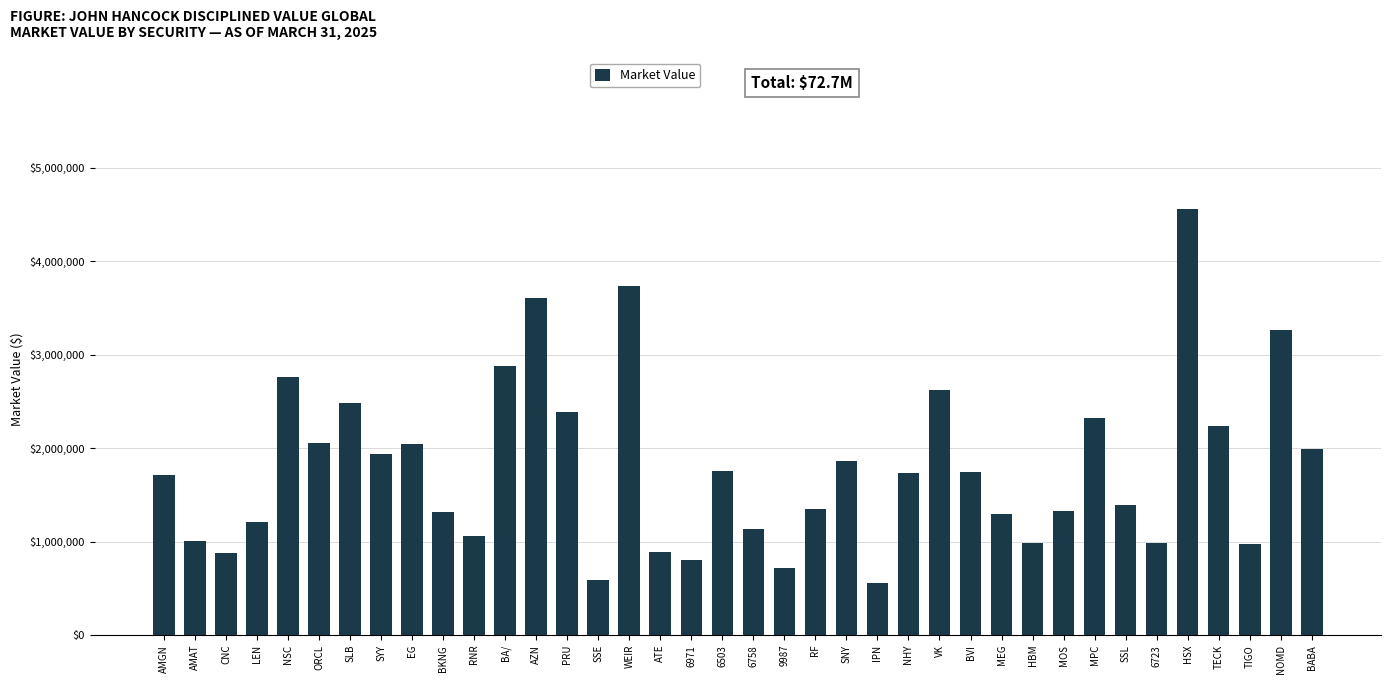

What value does the data have at VK?

2617004.5